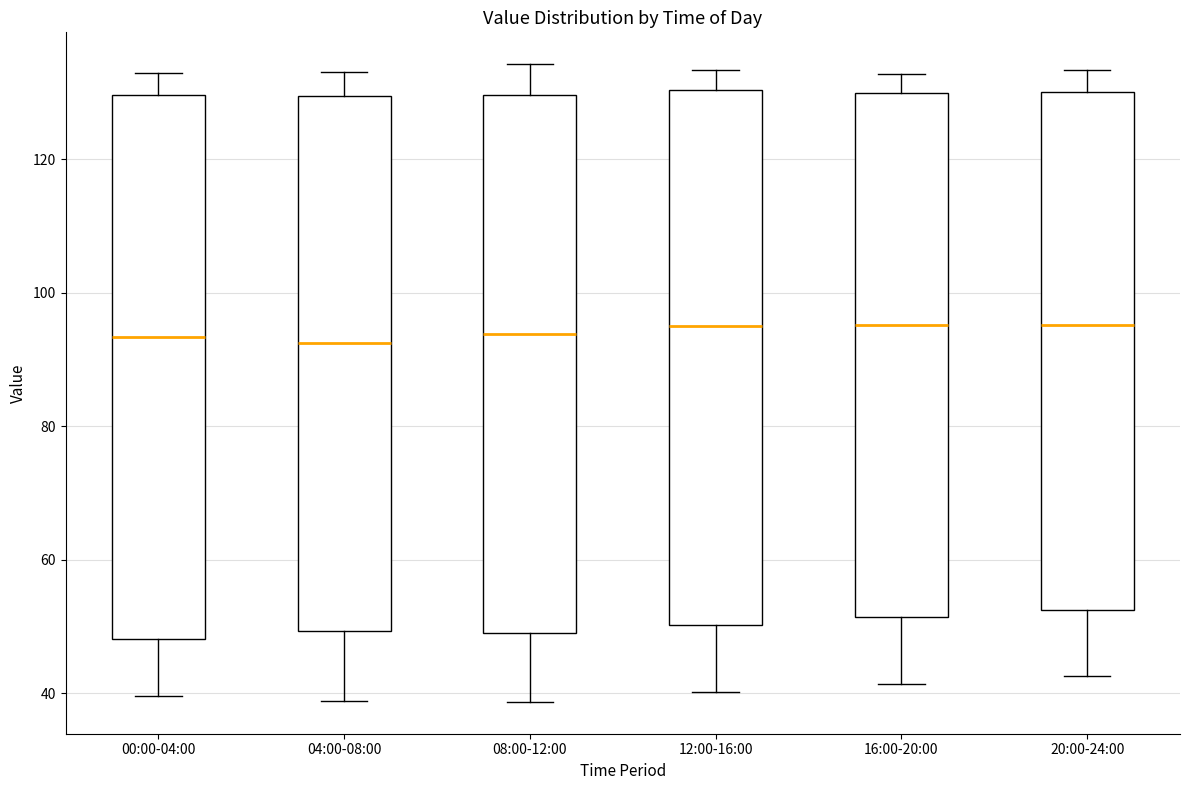

Reading left to right, read every box against the y-axis: the position of its median line, the range the box covers, and the ends of its whiskers. The values are not printed on the chart, so give them approximately, as read against the axis.

00:00-04:00: median 94, box 48 to 130, whiskers 40 to 132
04:00-08:00: median 92, box 50 to 130, whiskers 38 to 134
08:00-12:00: median 94, box 50 to 130, whiskers 38 to 134
12:00-16:00: median 96, box 50 to 130, whiskers 40 to 134
16:00-20:00: median 96, box 52 to 130, whiskers 42 to 132
20:00-24:00: median 96, box 52 to 130, whiskers 42 to 134